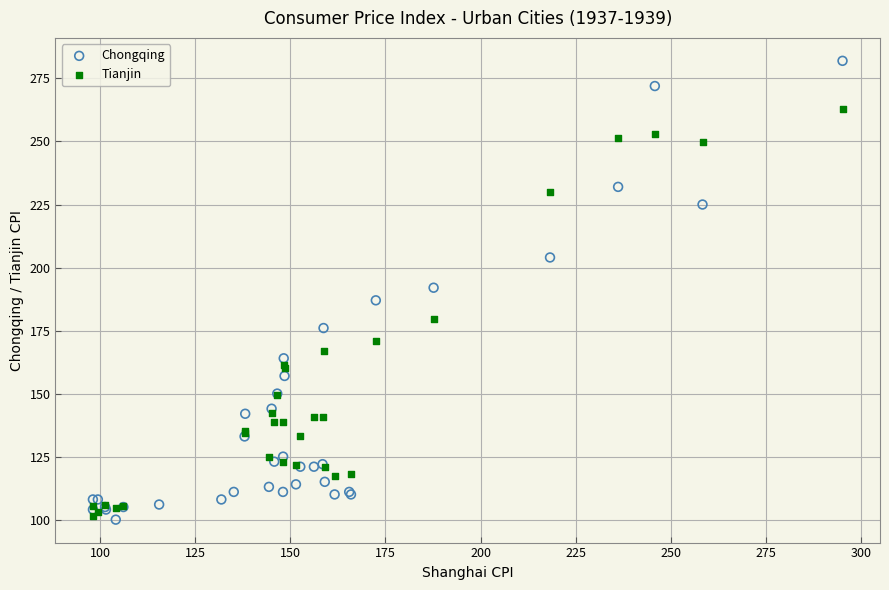

Which series contains the highest Y value?

Chongqing